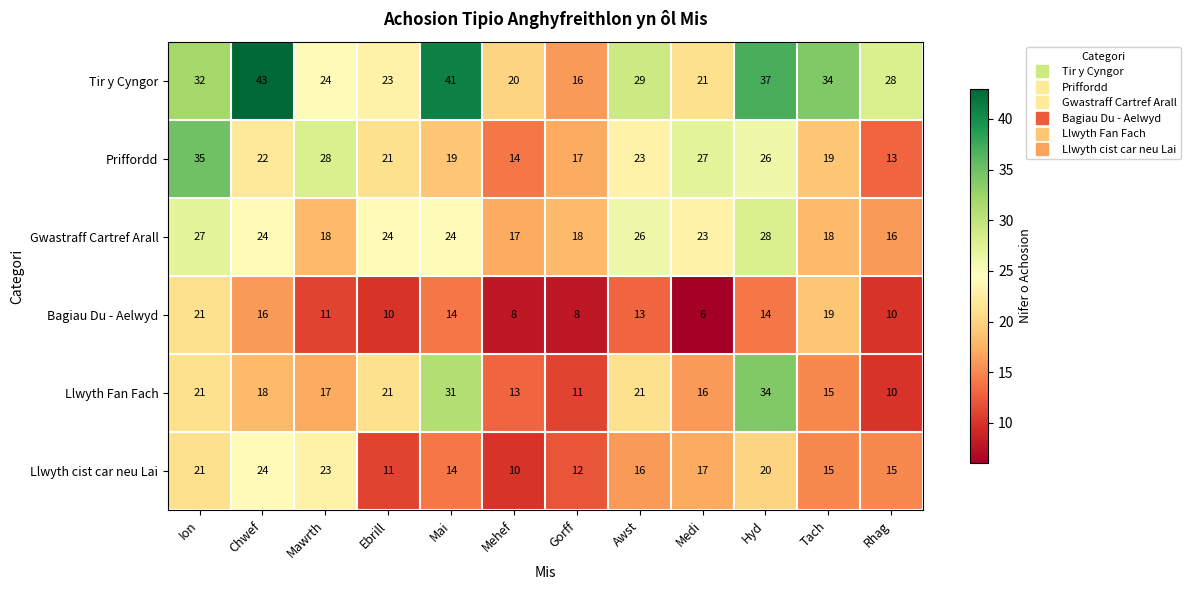

At which label does Priffordd first exceed 22?

Ion